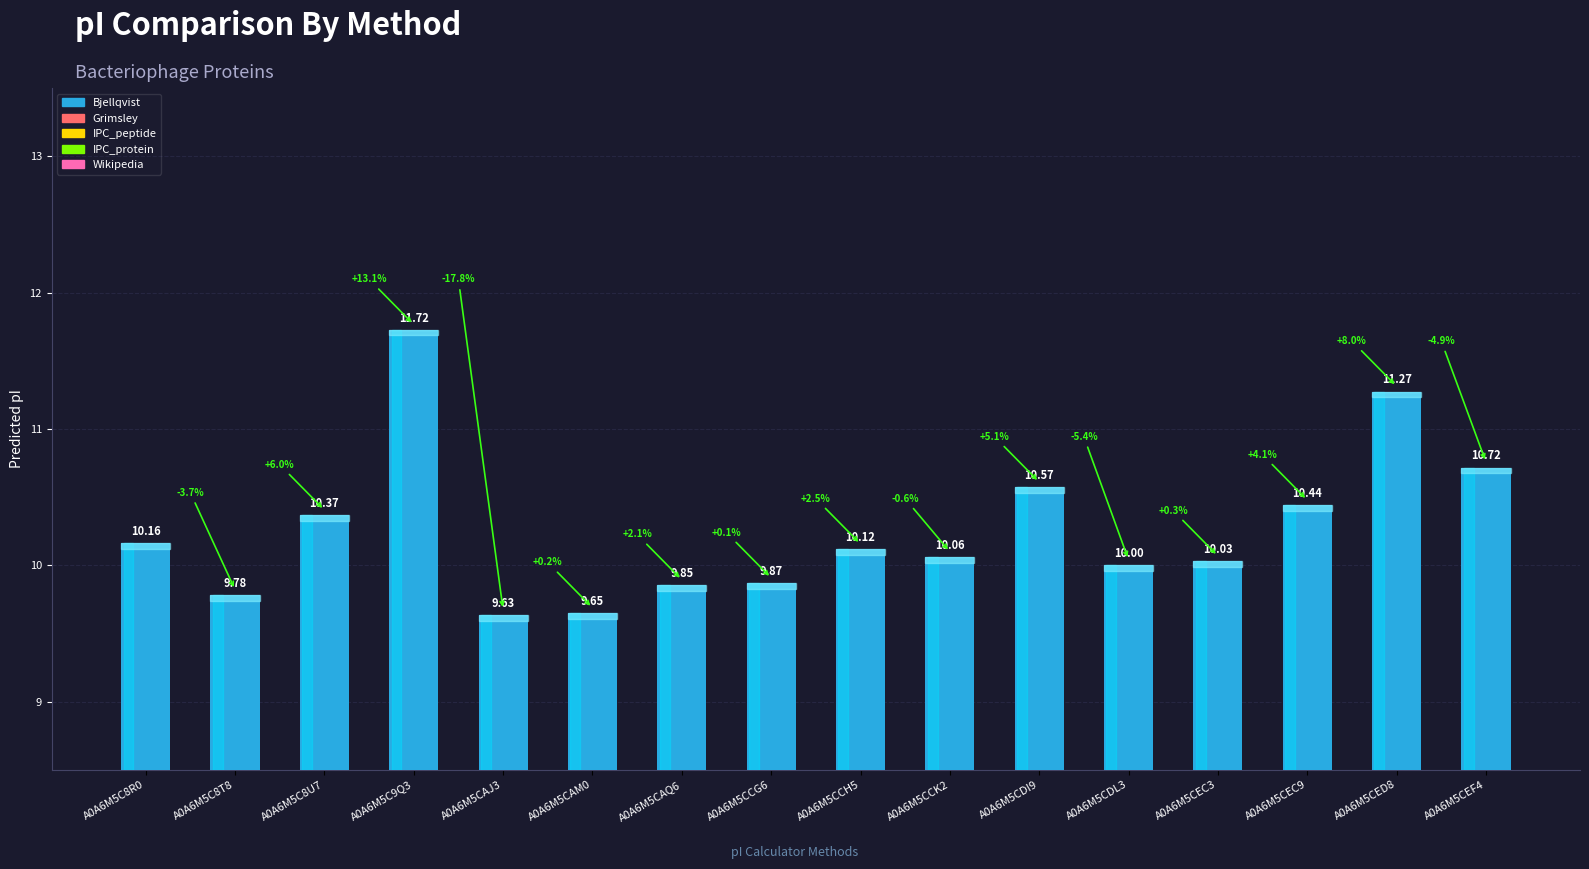

What is the maximum value shown in the chart?

11.7